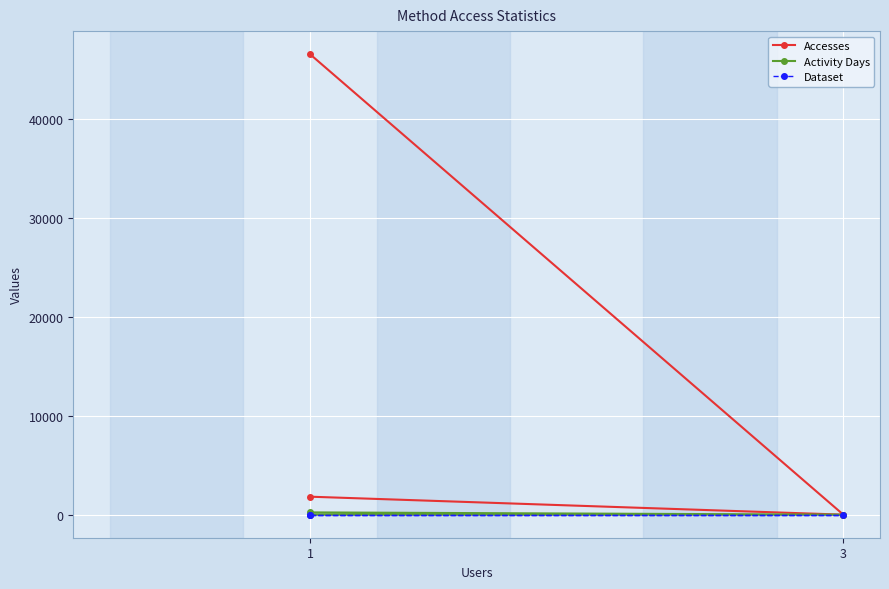

List the series in order of their peak value, lowest first.

Dataset, Activity Days, Accesses